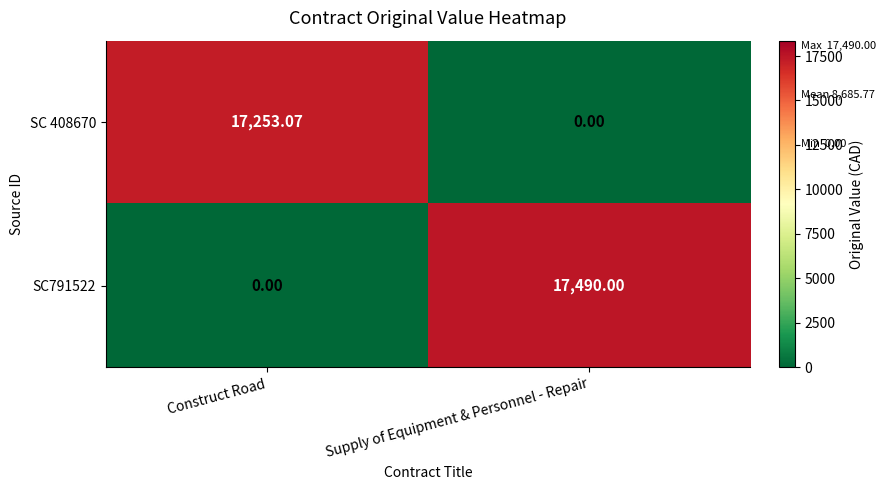

Is the value of SC791522 at Supply of Equipment & Personnel - Repair greater than the value of SC 408670 at Construct Road?

Yes